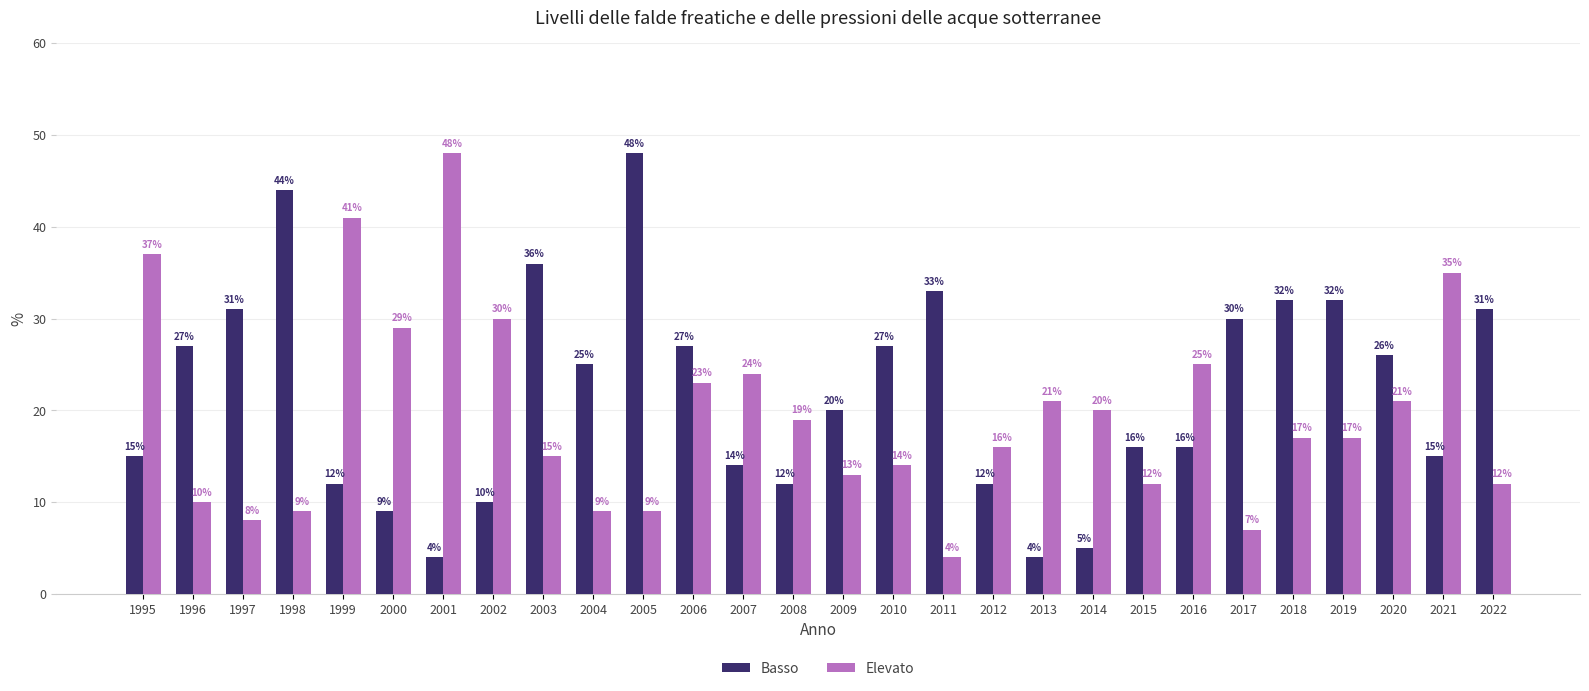

Which series has the largest total across all categories?

Basso